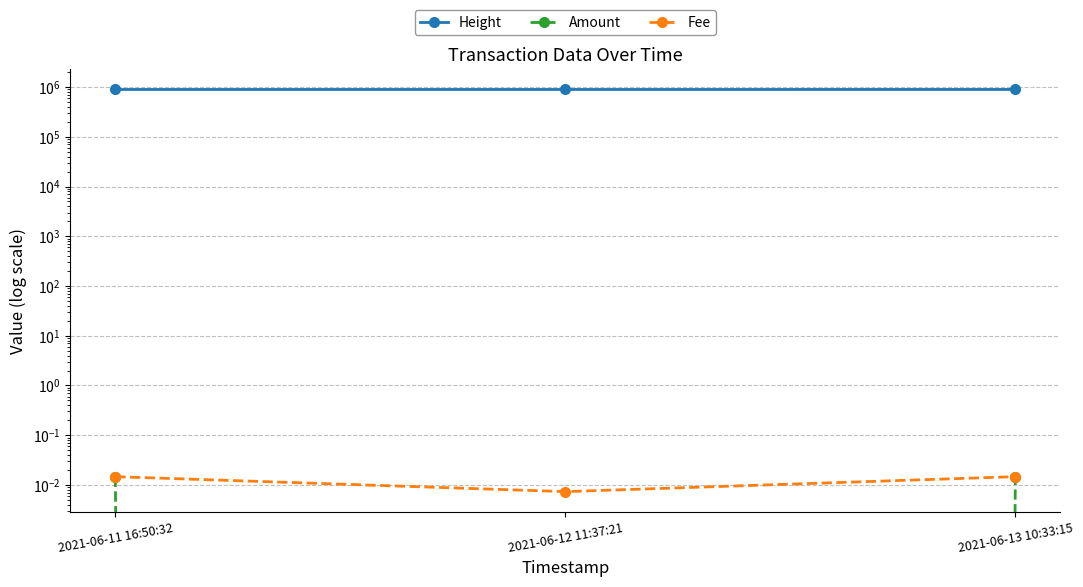

Which has a higher value, 2021-06-13 10:33:15 or 2021-06-11 16:50:32?

2021-06-13 10:33:15